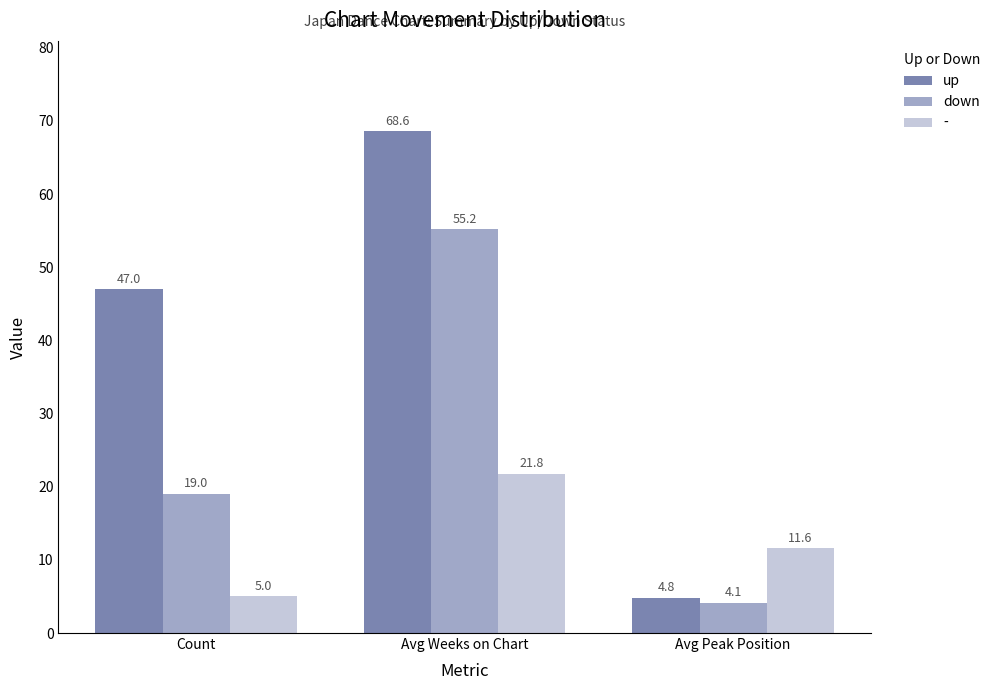

What are all the series names shown in the legend?

up, down, -